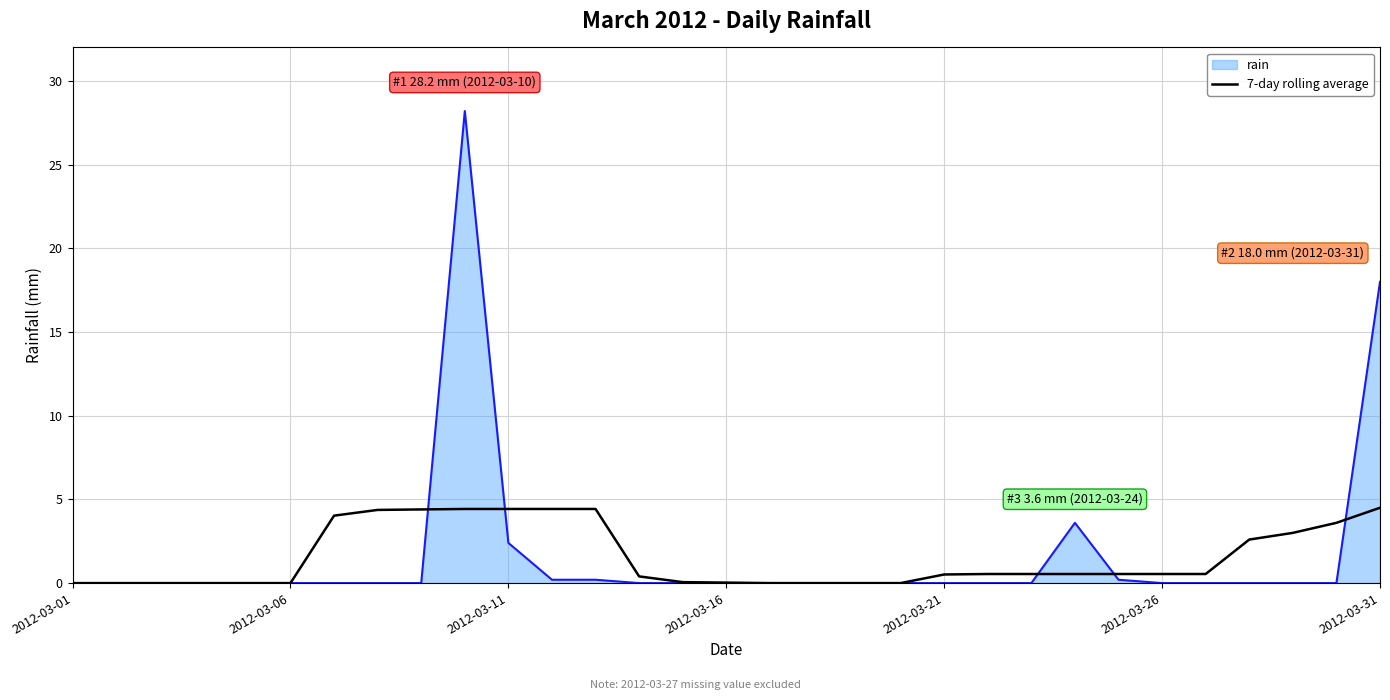

What is the maximum value for rain?

28.2